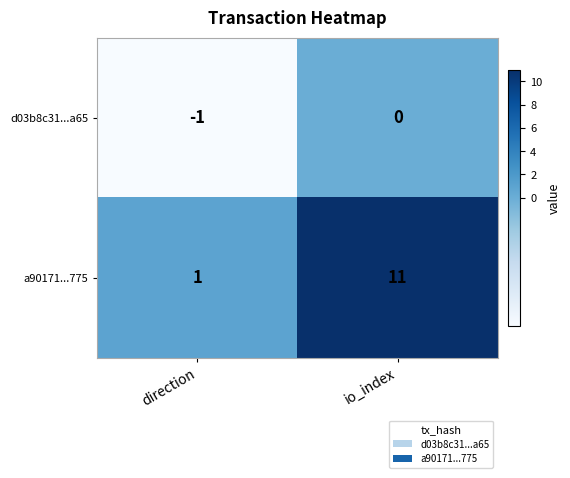

At which category does the chart reach its minimum across all series?

direction